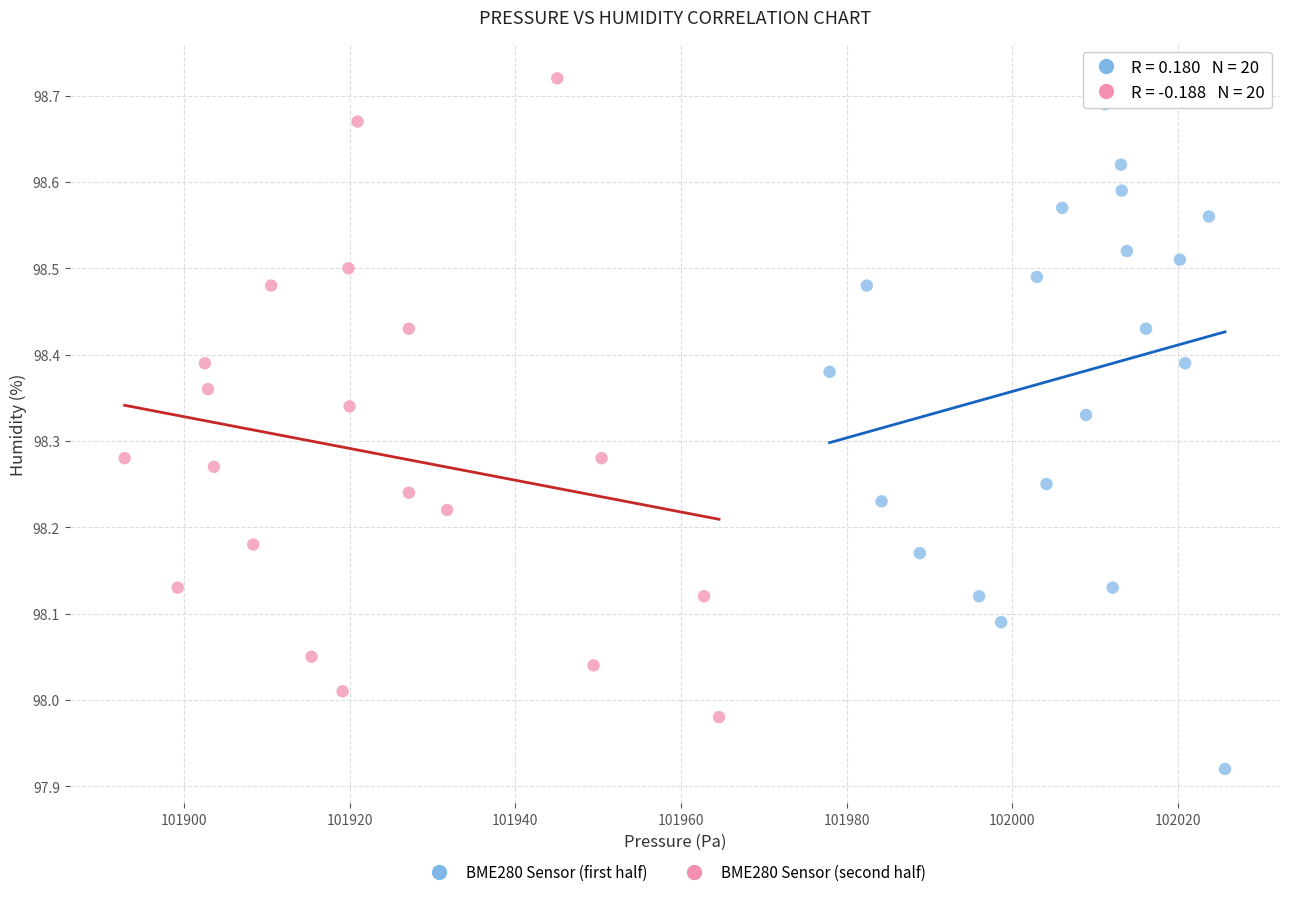

Which series contains the lowest Y value?

BME280 Sensor (first half)